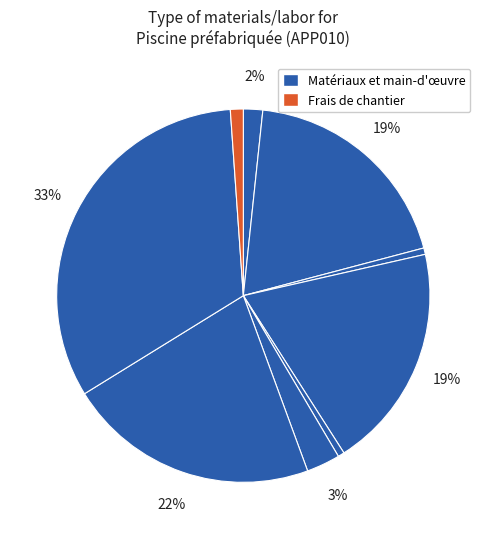

How many segments does this pie chart have?

9